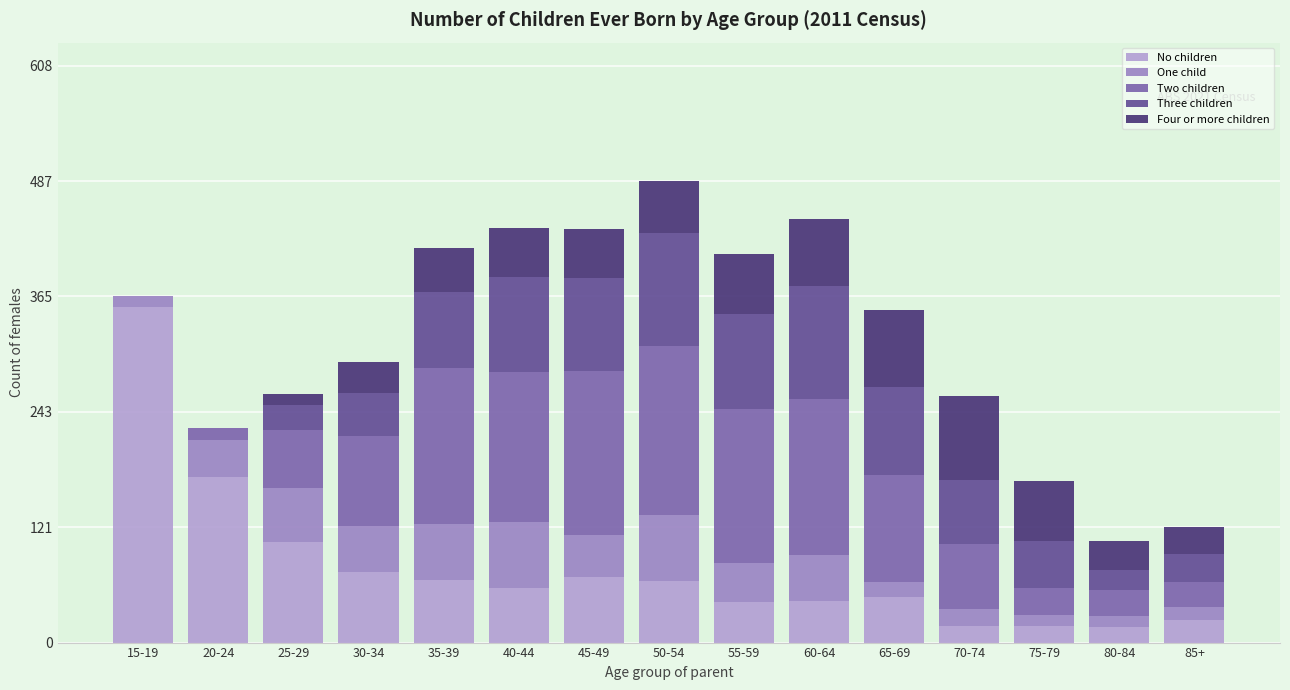

List the labels in order of Three children value, largest first.

50-54, 60-64, 55-59, 40-44, 45-49, 65-69, 35-39, 70-74, 75-79, 30-34, 85+, 25-29, 80-84, 15-19, 20-24